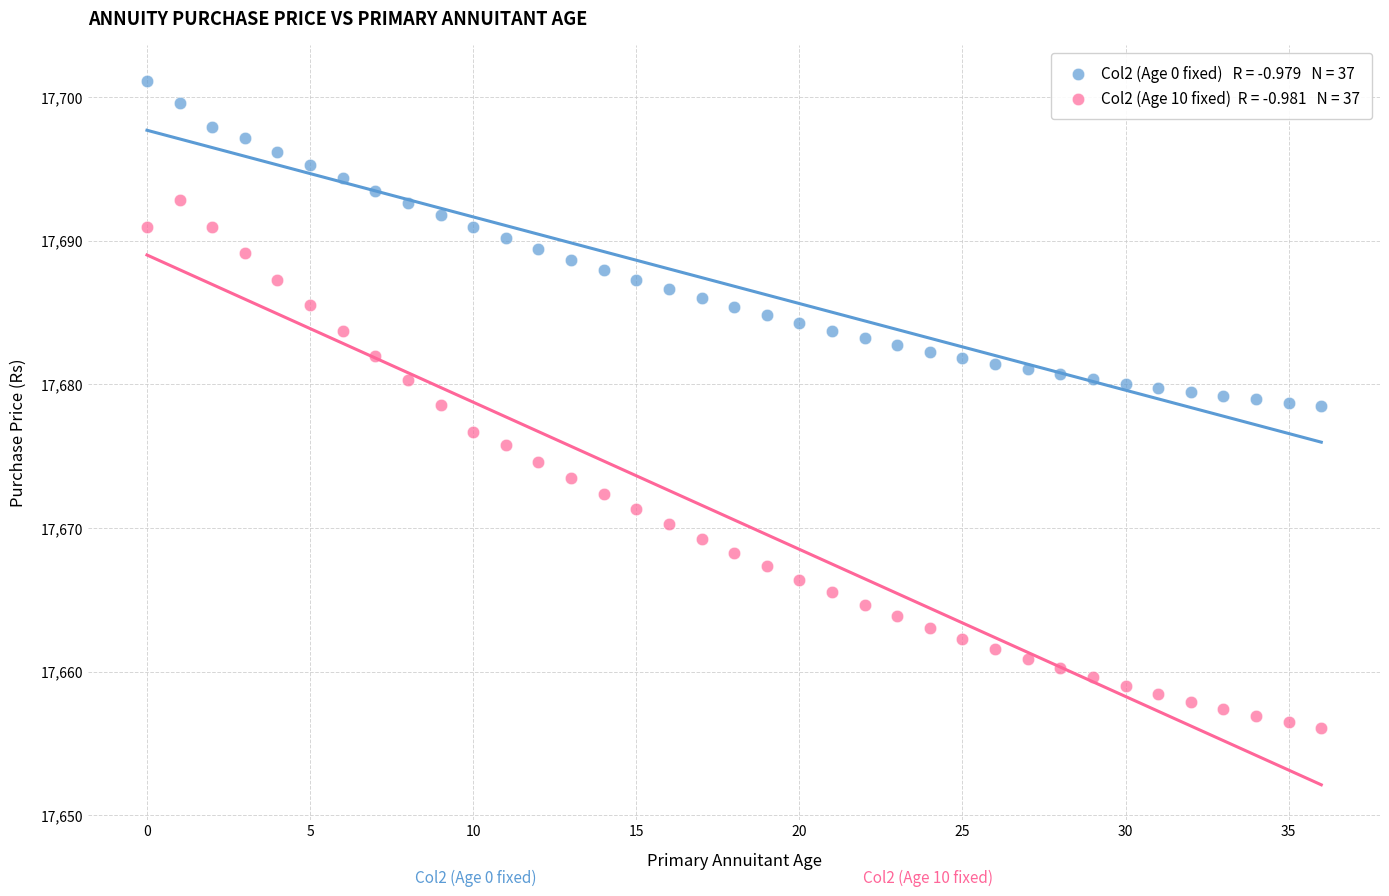

Across all data points, what is the range of Y values (max minus min)?

45.1